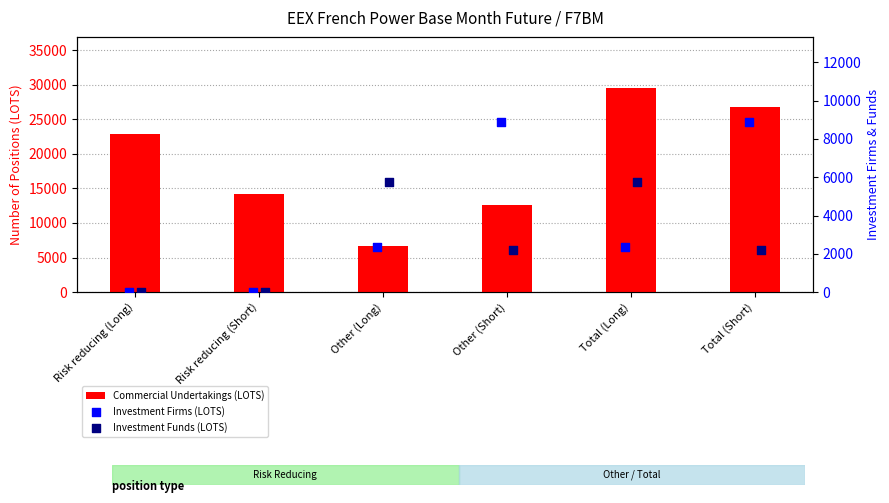

Which series has the largest total across all categories?

Commercial Undertakings (LOTS)